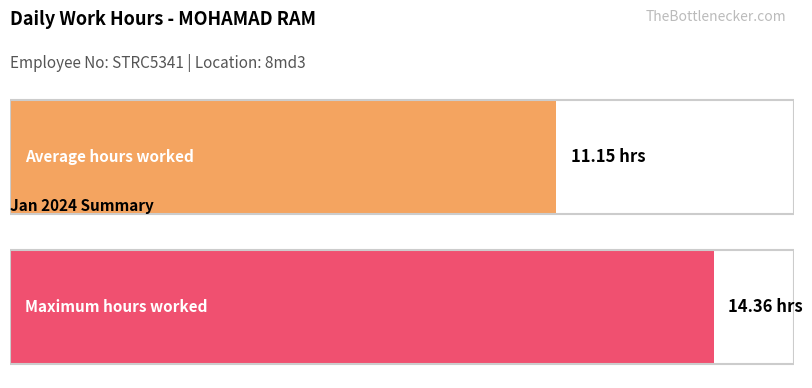

Between 7 and 19, which is larger?

19